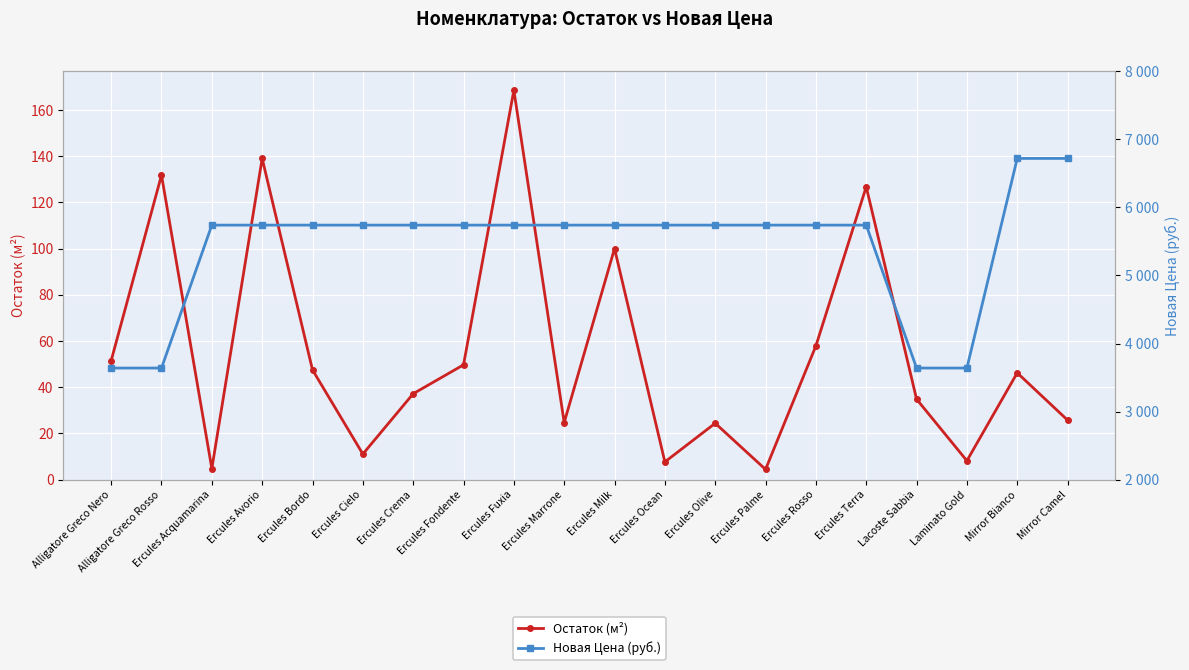

True or false: Новая Цена (руб.) and Остаток (м²) intersect in this chart.

False